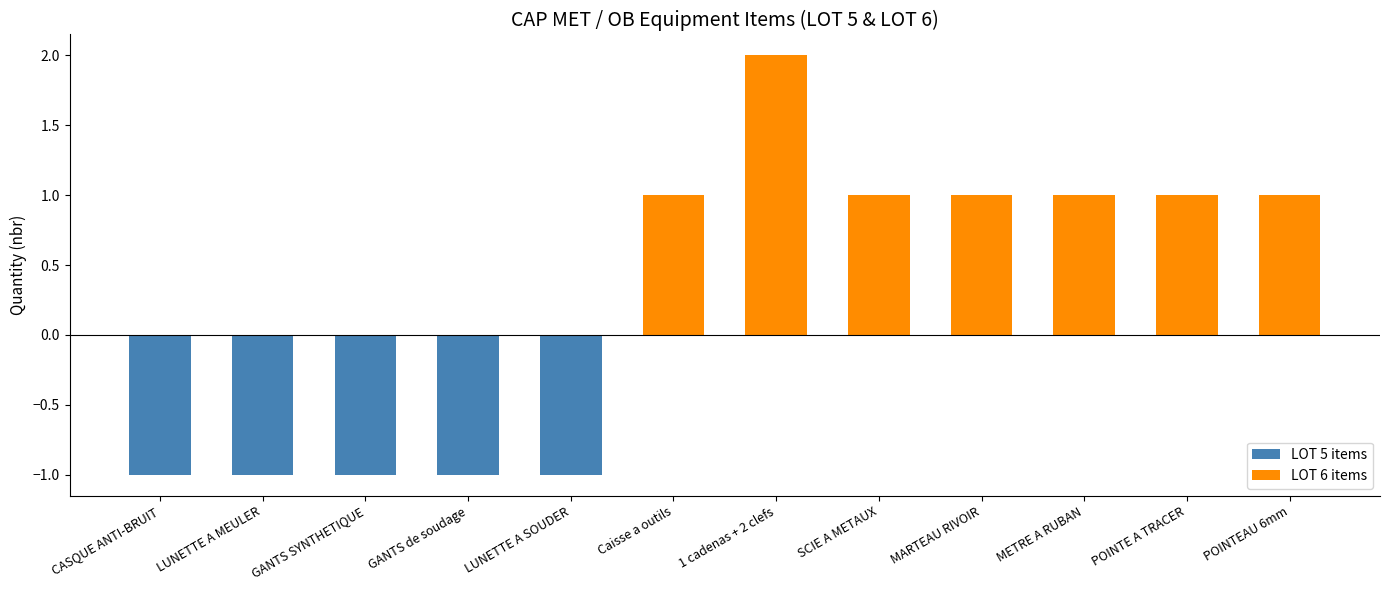

Read the LOT 6 items value at POINTEAU 6mm.

1